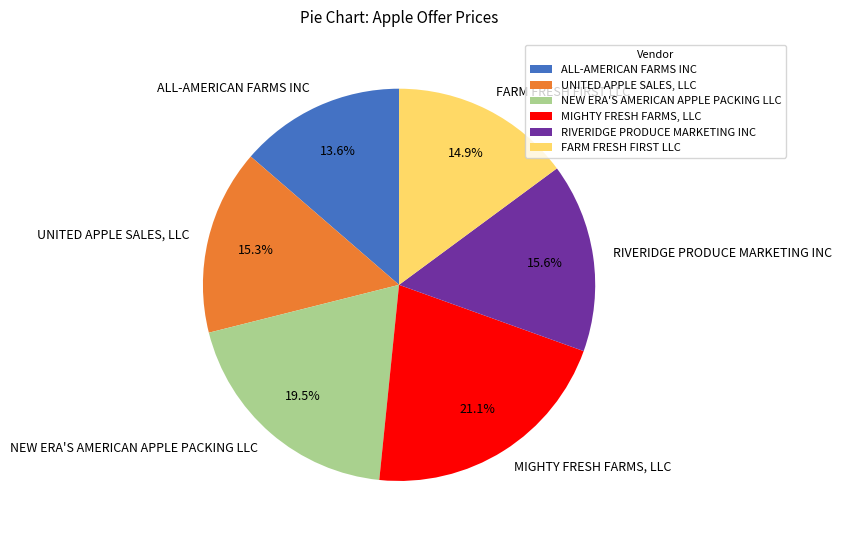

How many slices are in this pie chart?

6